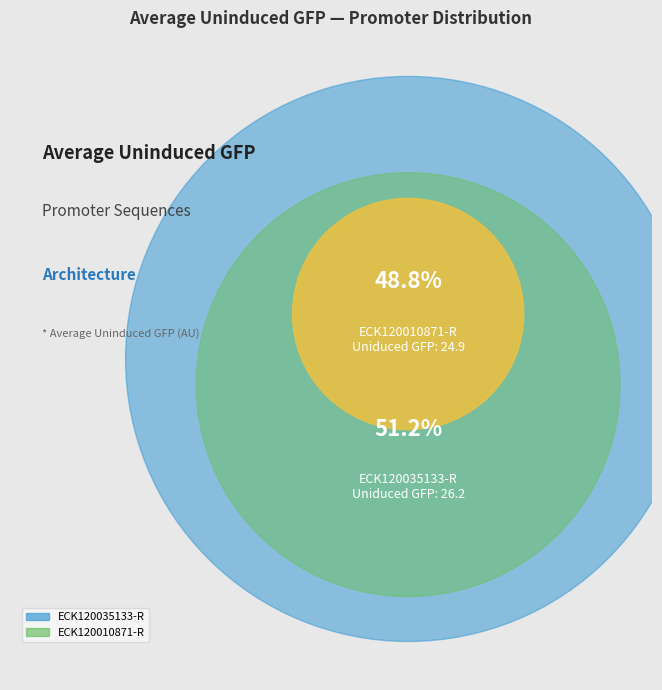

To the nearest percent, what portion does ECK120010871-R represent?

49%